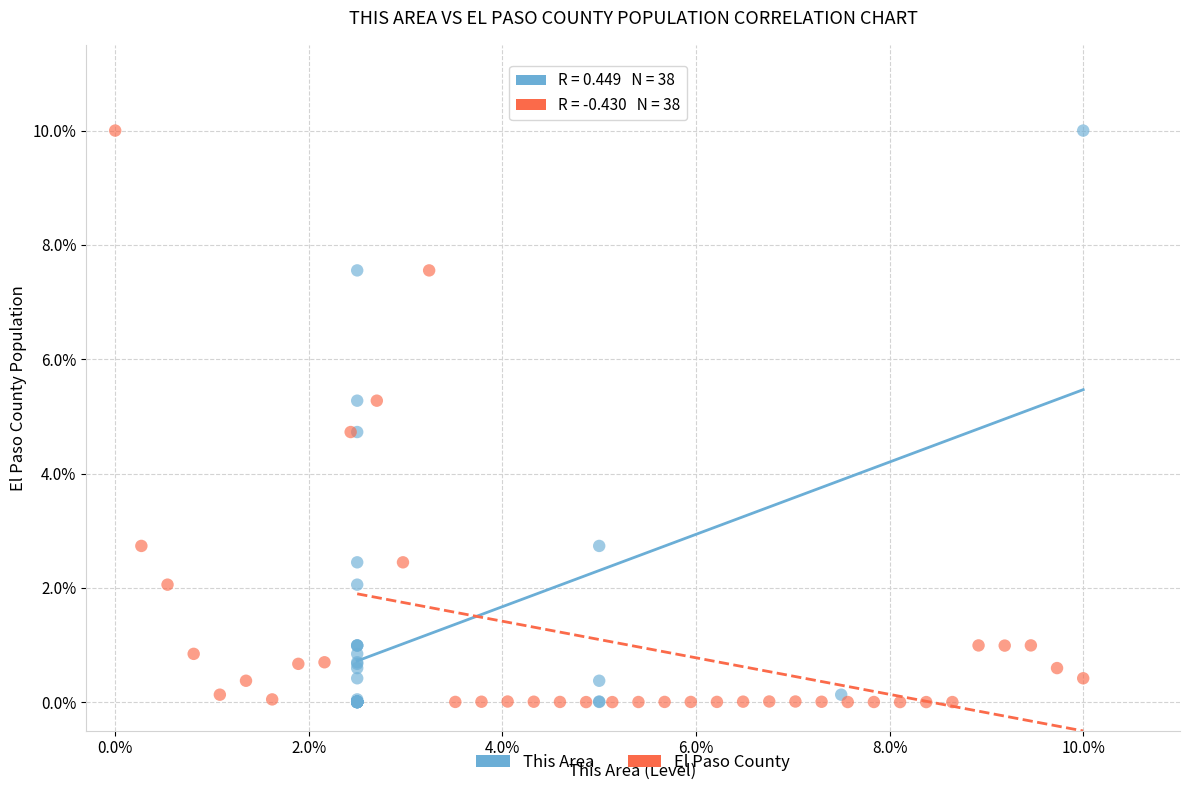

What are all the series names shown in the legend?

This Area, El Paso County